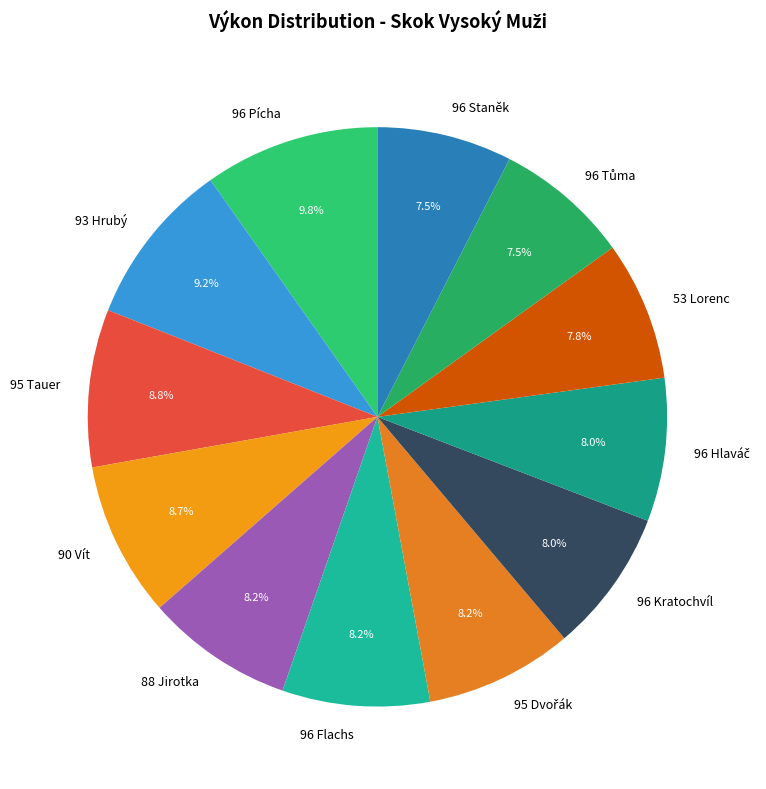

To the nearest percent, what is the average slice percentage?

8%